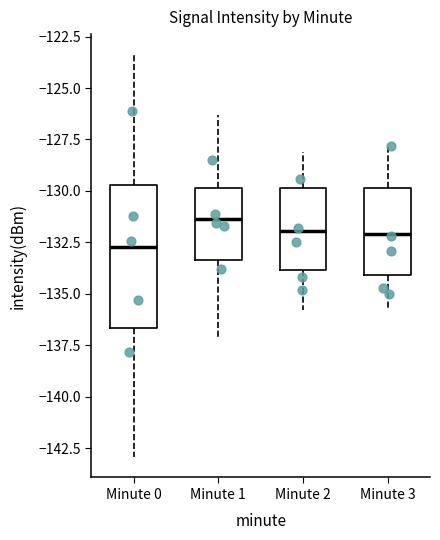

Reading left to right, read every box against the y-axis: the position of its median line, the range the box covers, and the ends of its whiskers. The values are not printed on the chart, so give them approximately, as read against the axis.

Minute 0: median -132.5, box -136.5 to -129.5, whiskers -143.0 to -123.5
Minute 1: median -131.5, box -133.5 to -130.0, whiskers -137.0 to -126.5
Minute 2: median -132.0, box -134.0 to -130.0, whiskers -136.0 to -128.0
Minute 3: median -132.0, box -134.0 to -130.0, whiskers -135.5 to -128.0